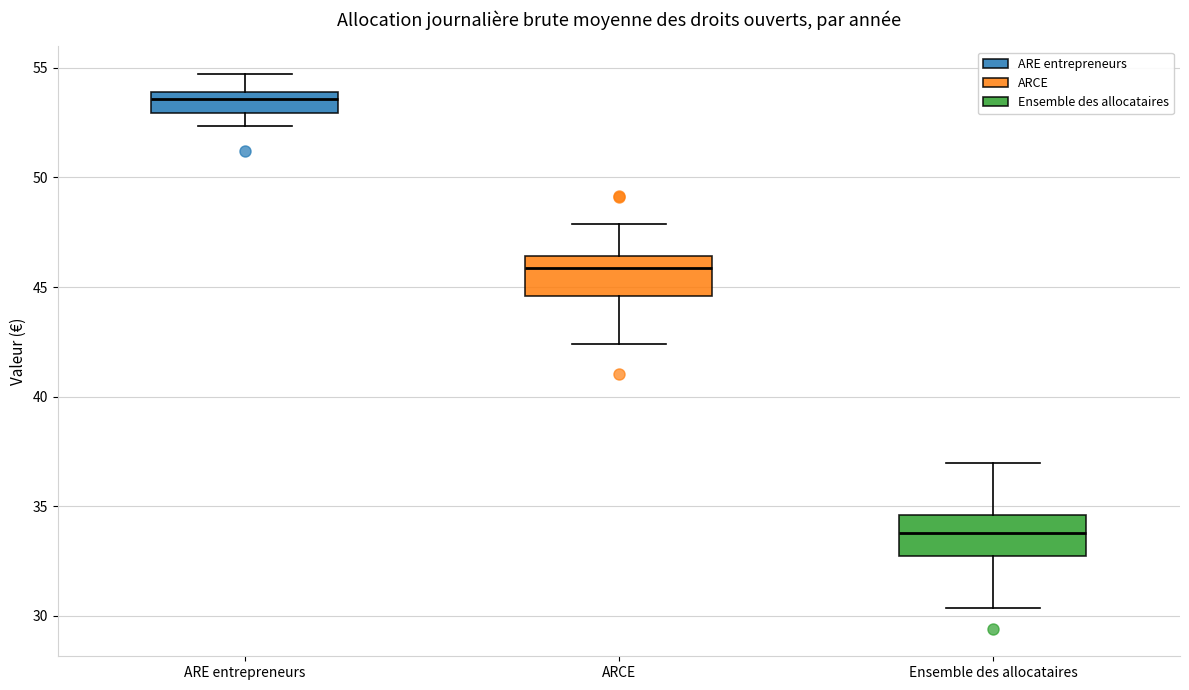

Which box's median line is the highest?

ARE entrepreneurs